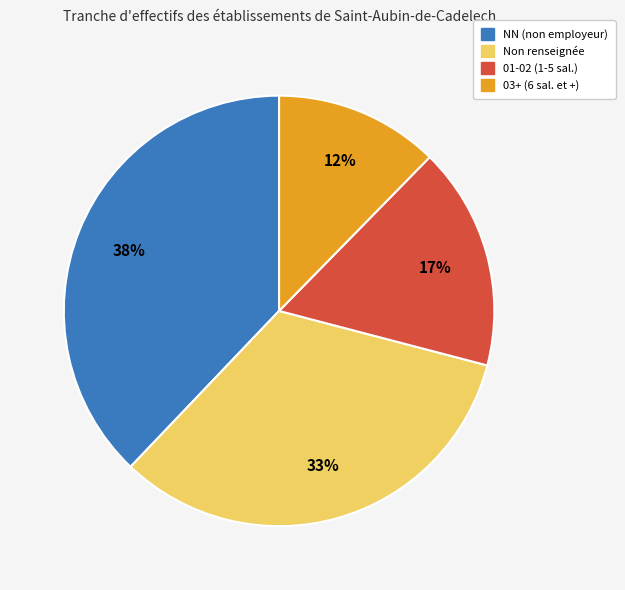

Does any single category account for the majority?

No